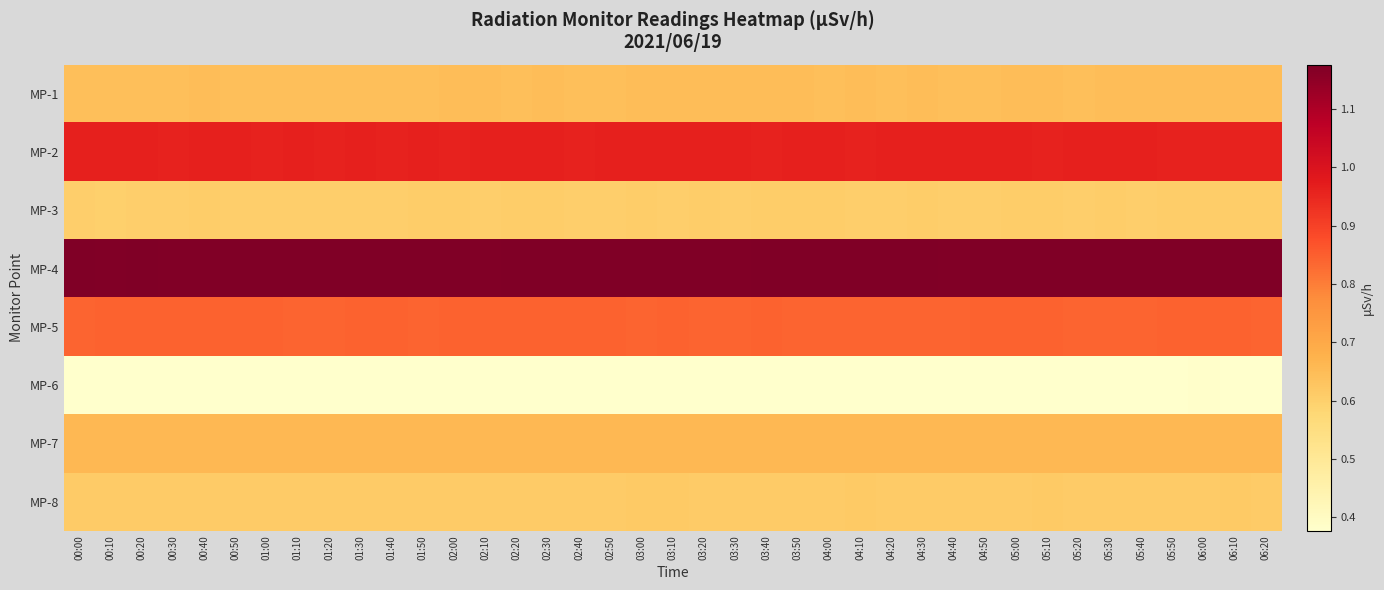

At 00:20, list the series in order from largest to smallest.

MP-4, MP-2, MP-5, MP-7, MP-1, MP-8, MP-3, MP-6